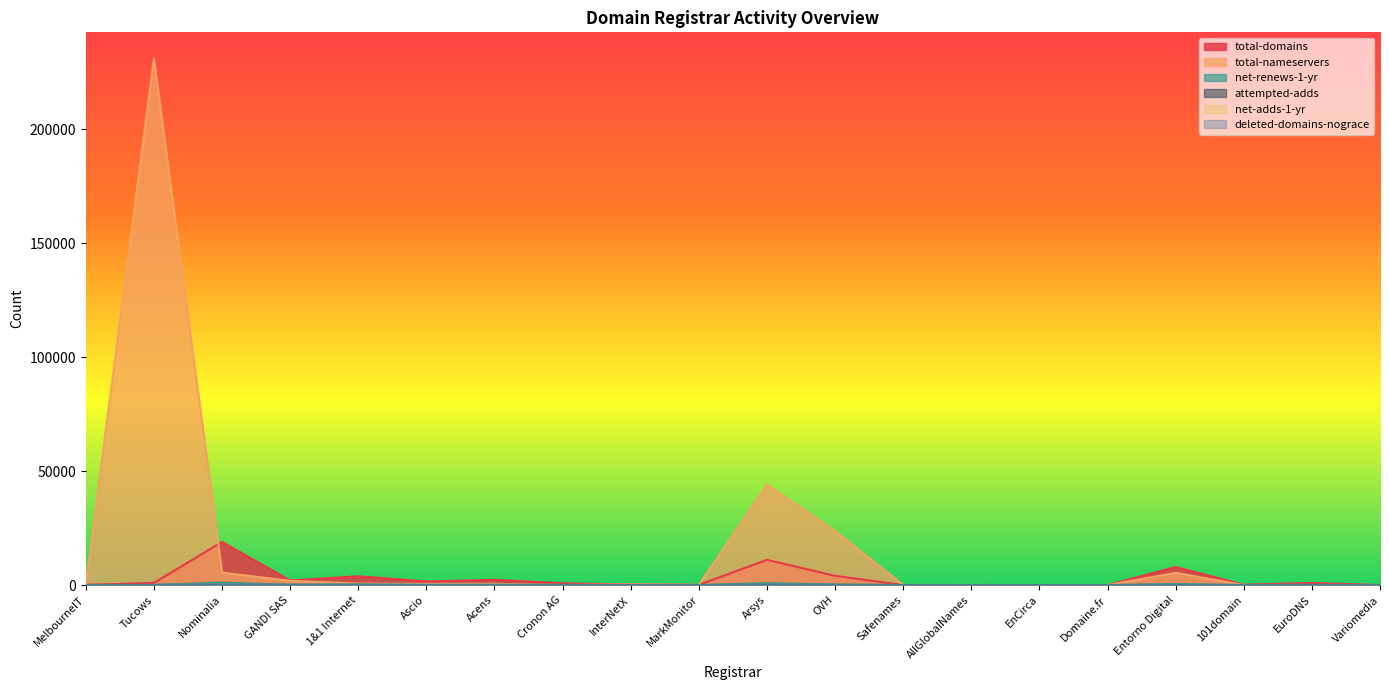

At which category does attempted-adds reach its first local valley?

GANDI SAS